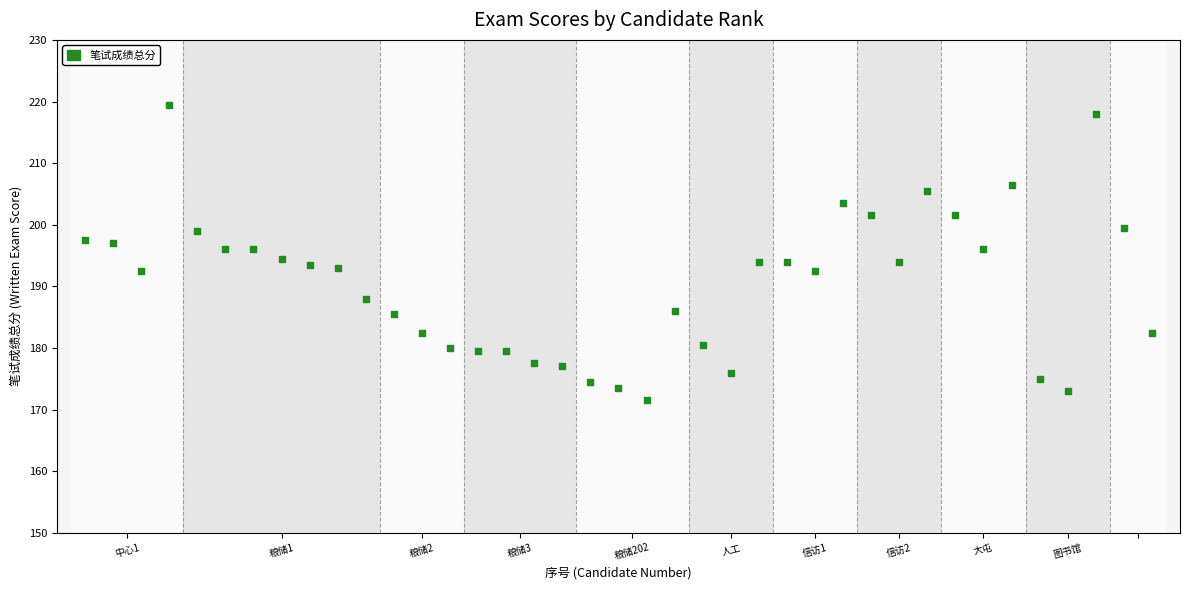

What is the range of Y values (max minus min)?

48.0